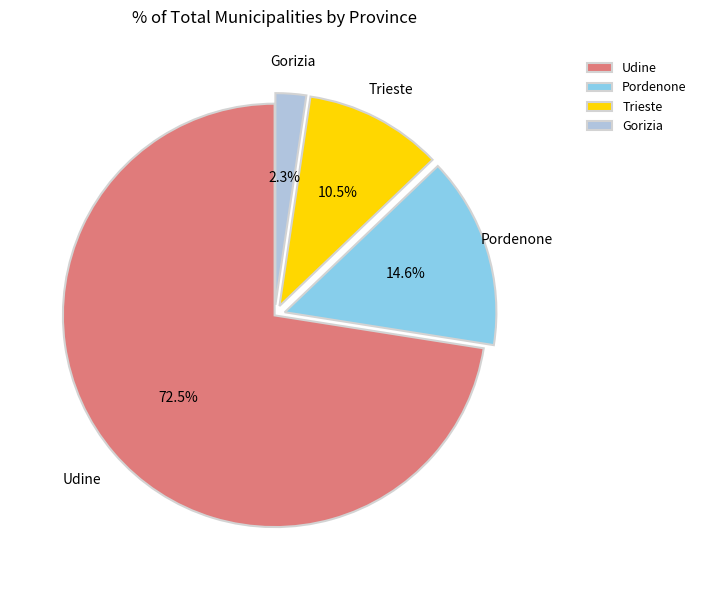

To the nearest percent, what is the average slice percentage?

25%